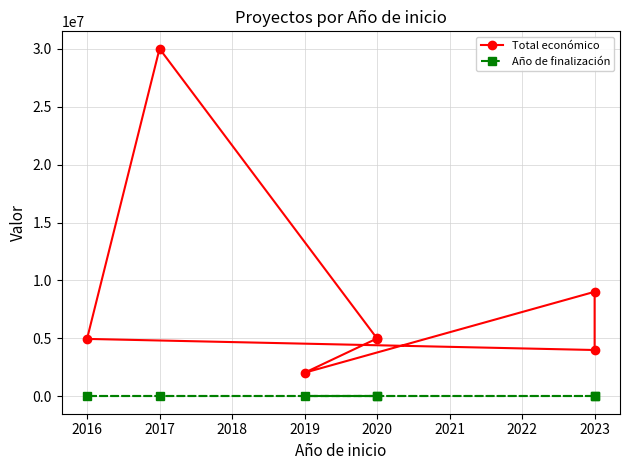

What are all the series names shown in the legend?

Total económico, Año de finalización